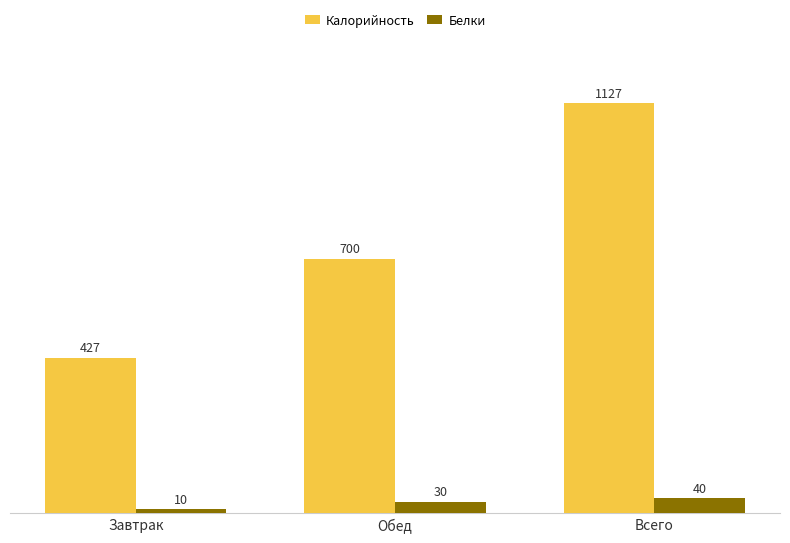

At which category does the chart reach its minimum across all series?

Завтрак